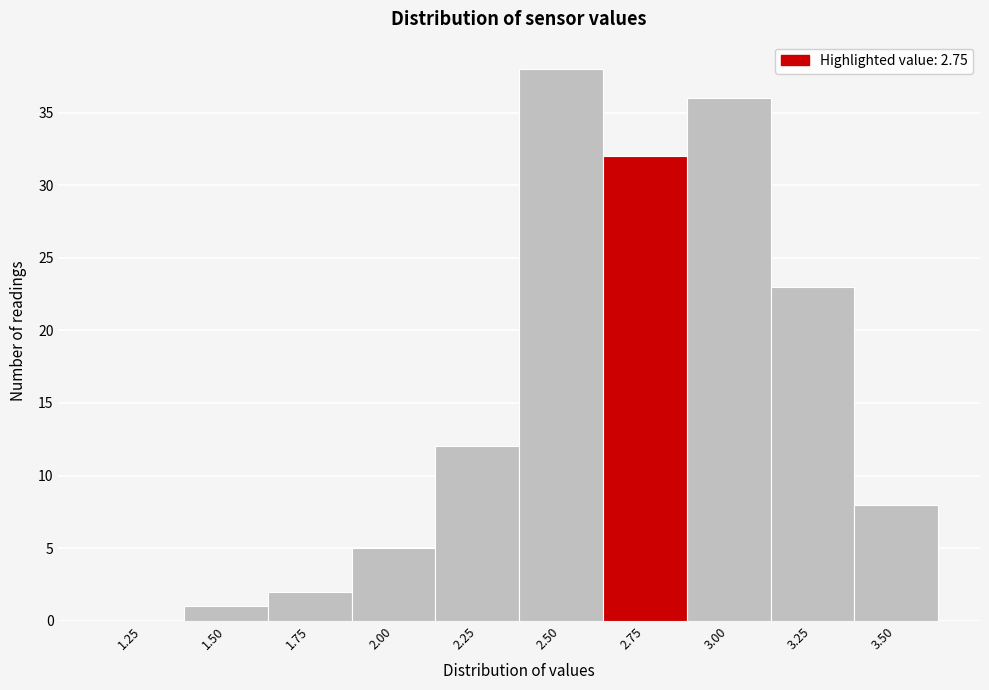

Reading left to right, extract all data points from this chart.

1.25=0	1.50=1	1.75=2	2.00=5	2.25=12	2.50=38	2.75=32	3.00=36	3.25=23	3.50=8